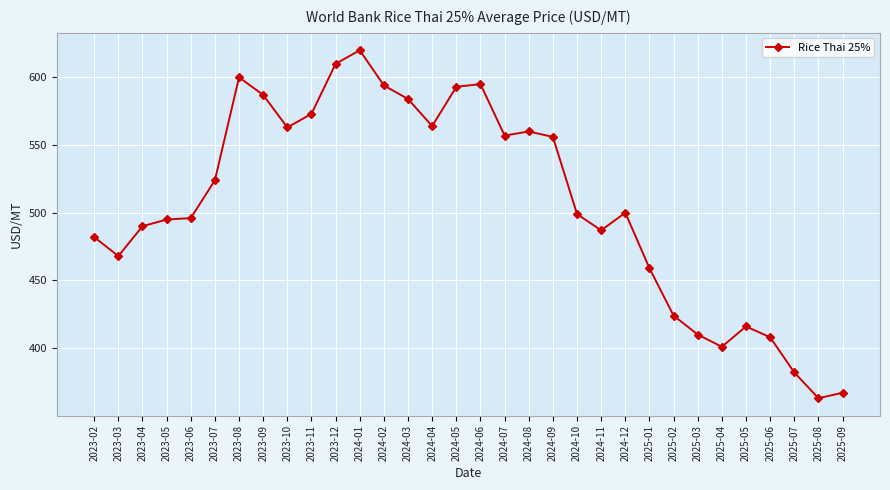

The value at 2025-05 is 416. True or false?

True